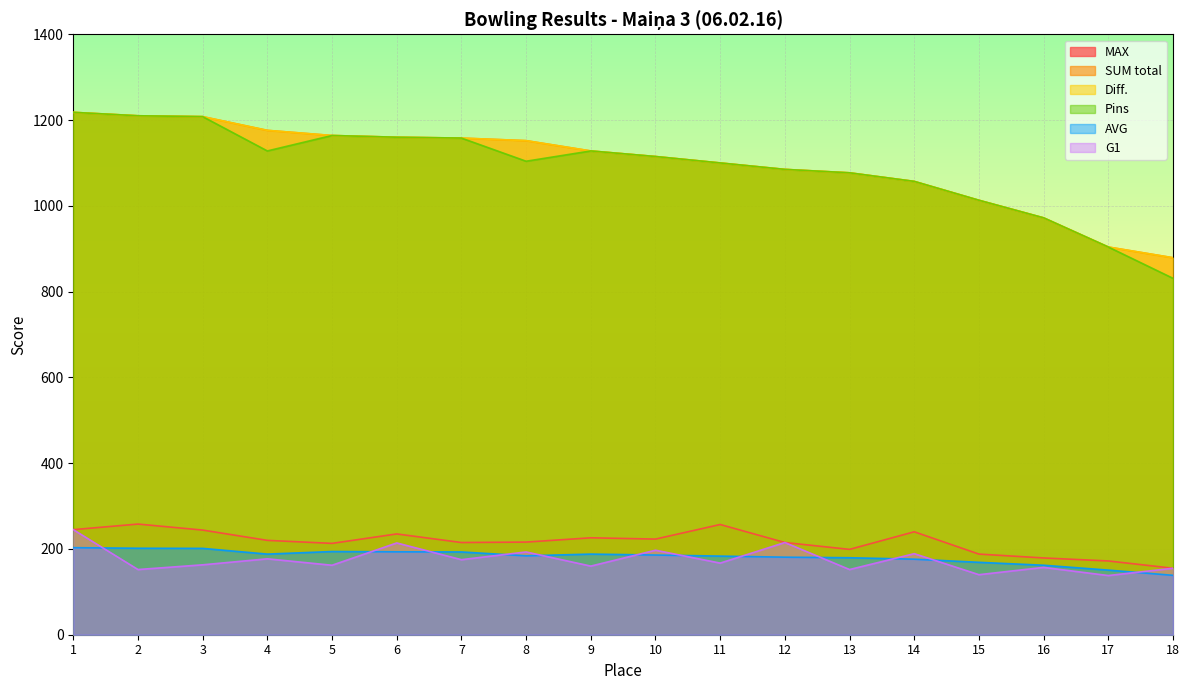

Where does the SUM total series first go above 1128?

1